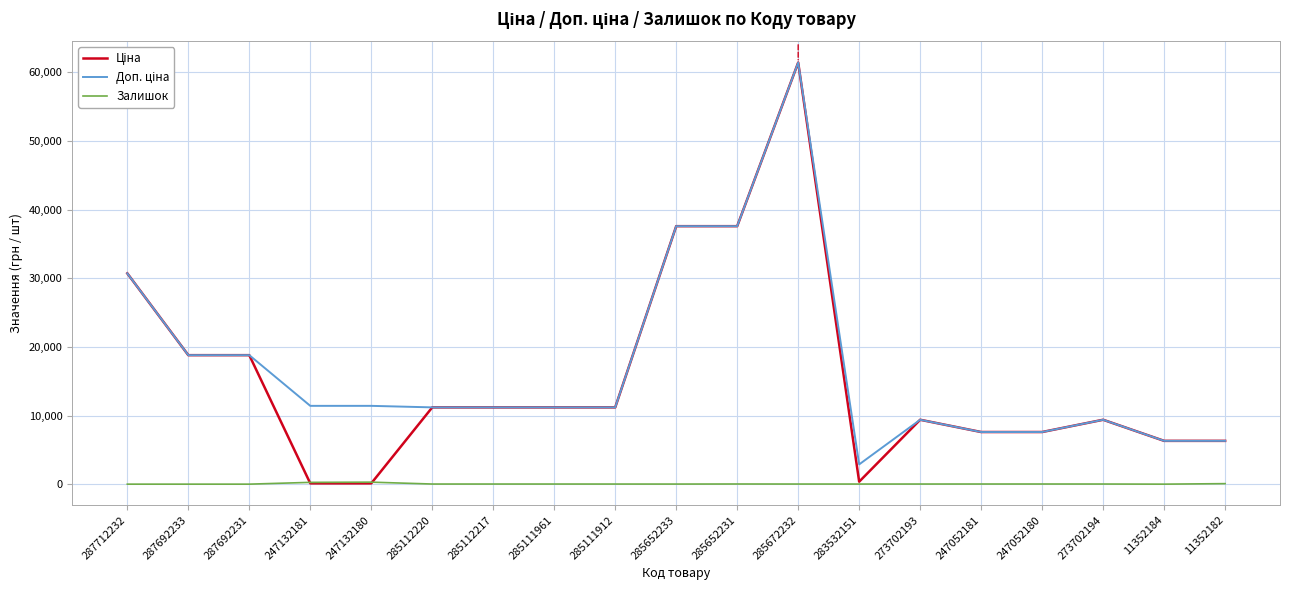

What is the spread (max minus min) of values at 287712232?

30717.1